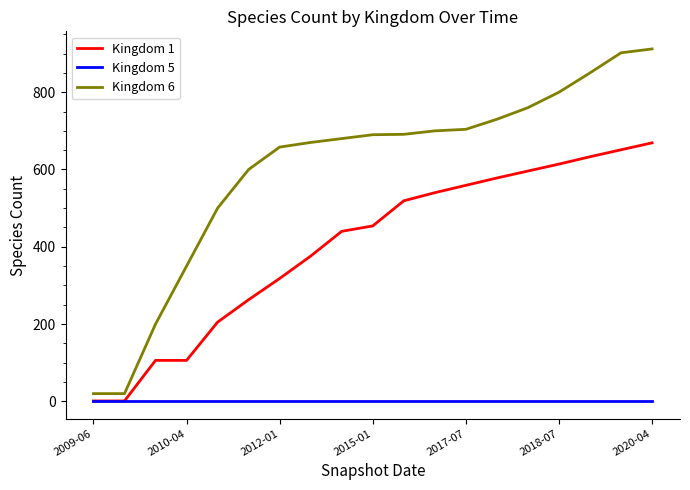

Which series has the largest total across all categories?

Kingdom 6